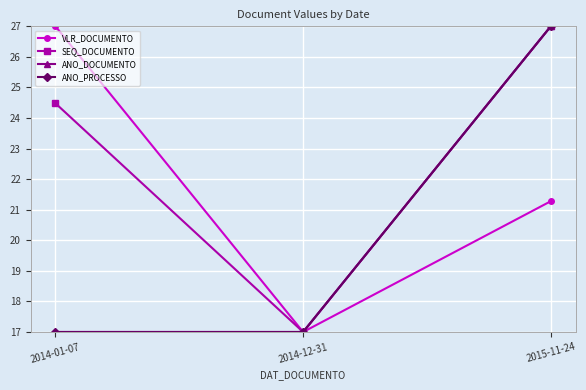

The value of ANO_PROCESSO at 2014-01-07 is 24.6. True or false?

False